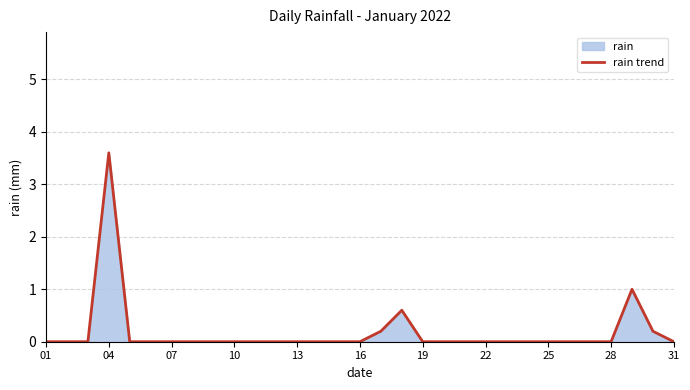

Reading right to left, transcribe all the data shown in this chart.

0.0	0.2	1.0	0.0	0.0	0.0	0.0	0.0	0.0	0.0	0.0	0.0	0.0	0.6	0.2	0.0	0.0	0.0	0.0	0.0	0.0	0.0	0.0	0.0	0.0	0.0	0.0	3.6	0.0	0.0	0.0